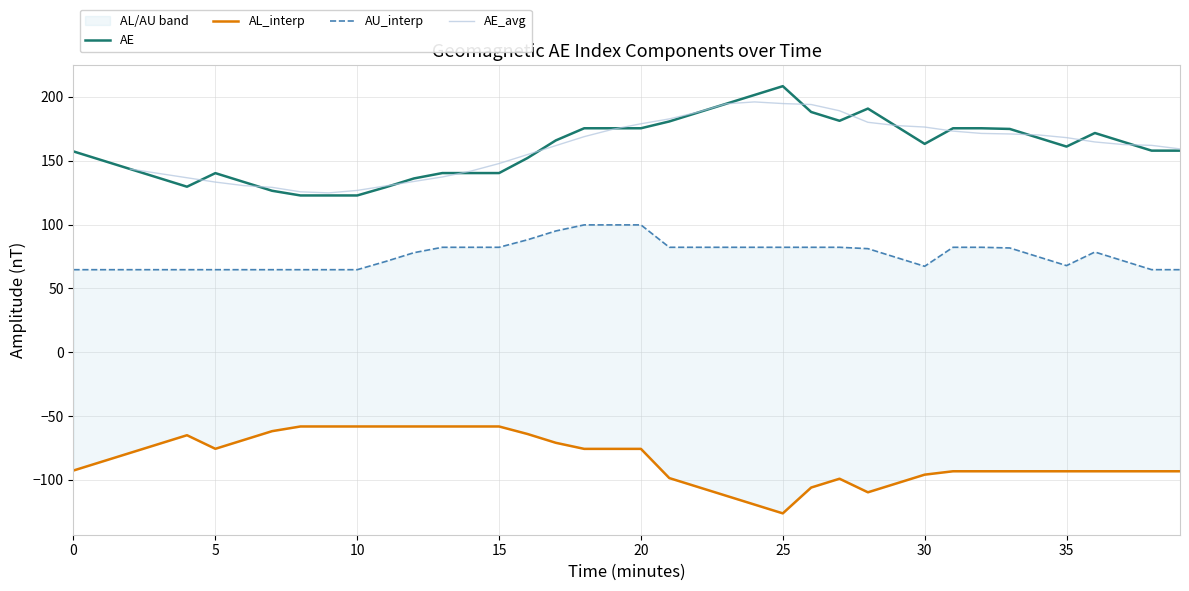

What is the lowest value of the AU_interp series?

64.7